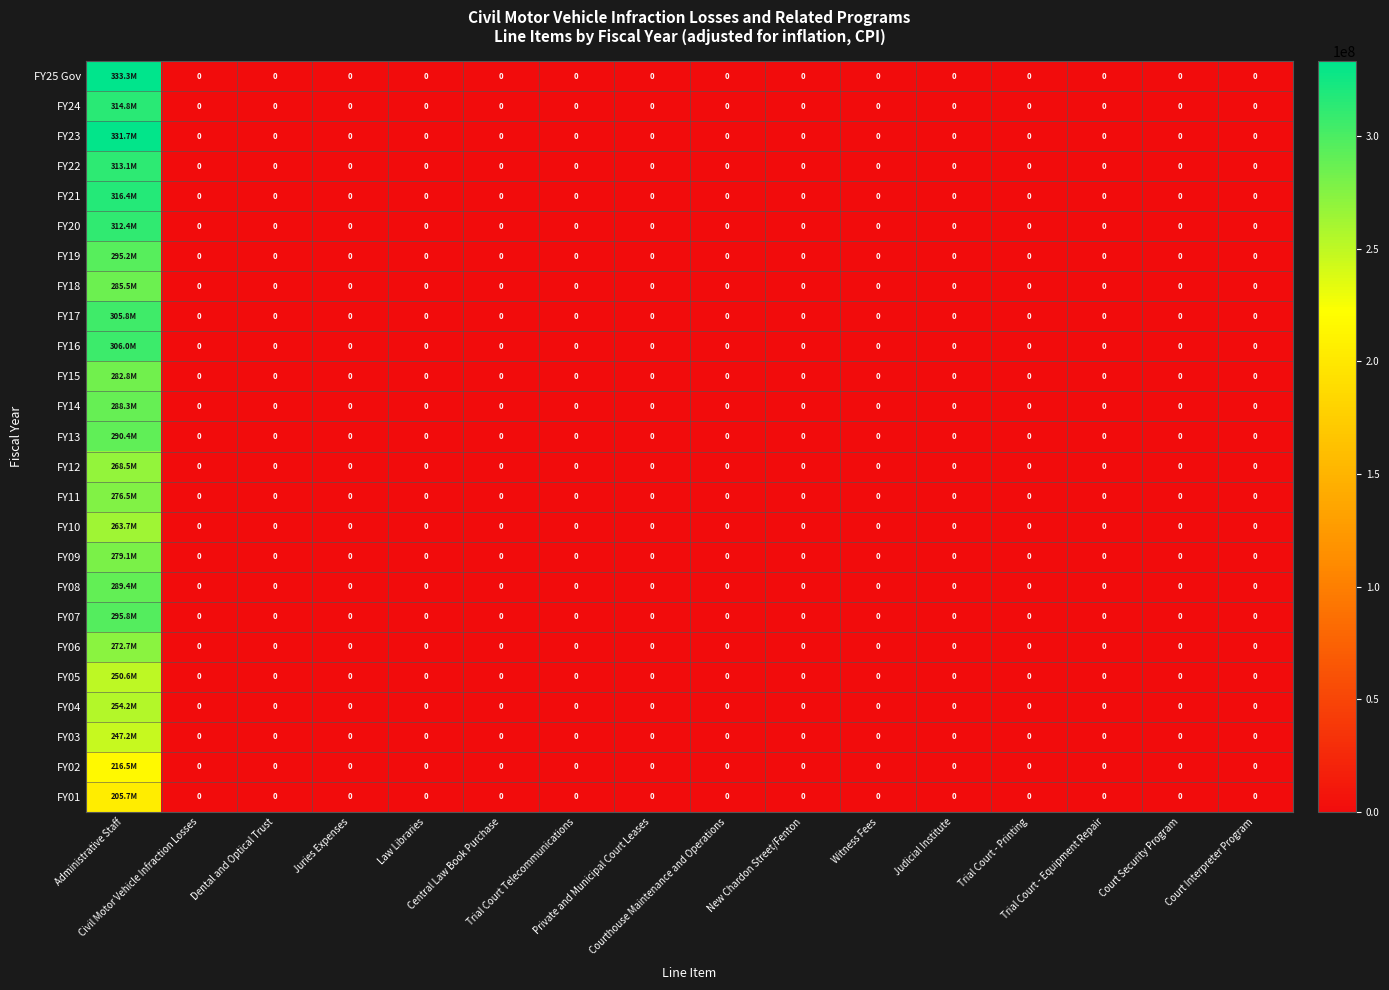

Where is FY25 Gov nearest to the value 166659018?

Administrative Staff